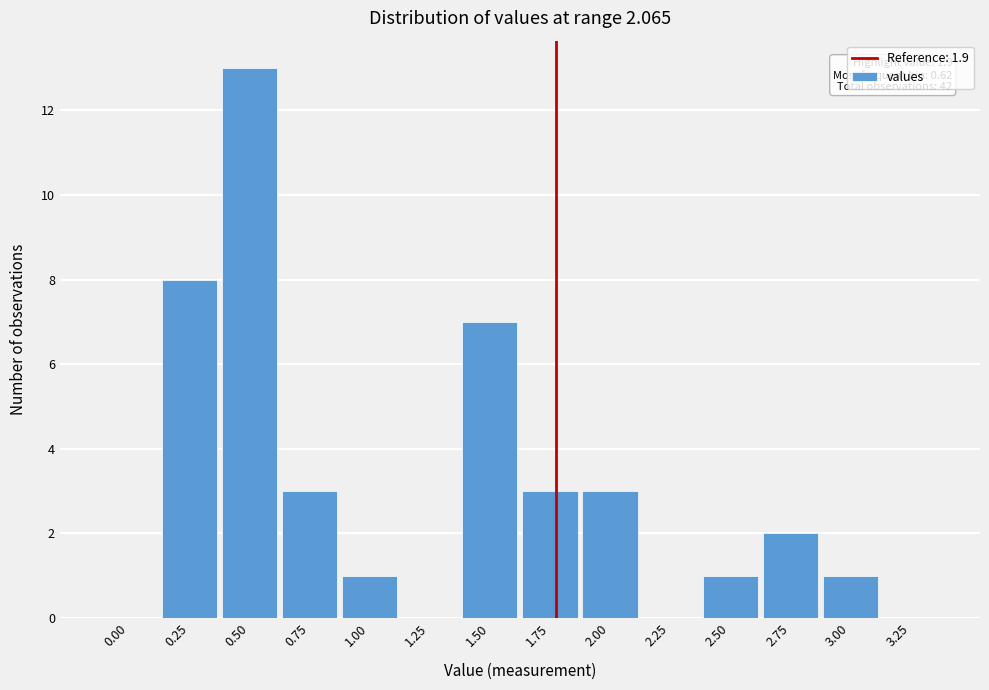

Reading left to right, list all the values displayed in this chart.

0.00=0	0.25=8	0.50=13	0.75=3	1.00=1	1.25=0	1.50=7	1.75=3	2.00=3	2.25=0	2.50=1	2.75=2	3.00=1	3.25=0